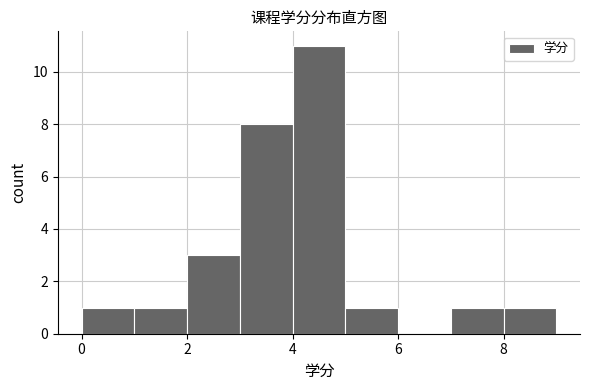

How tall is the bar that spans 5 to 6 on the x-axis? The values are not printed on the chart, so give them approximately, as read against the axis.

1